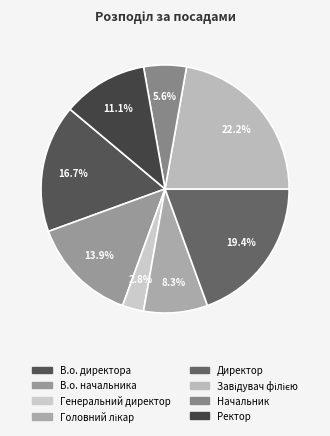

Count the number of slices in the pie.

8